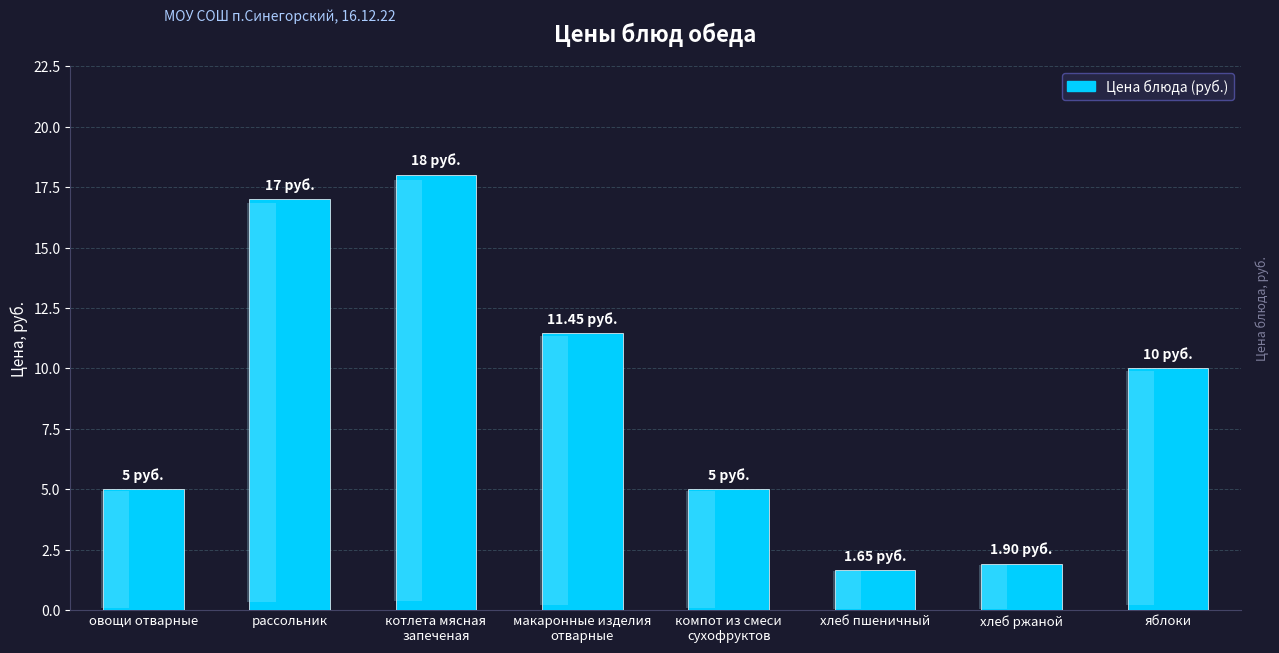

The chart shows a value of 7.3 at компот из смеси
сухофруктов. True or false?

False